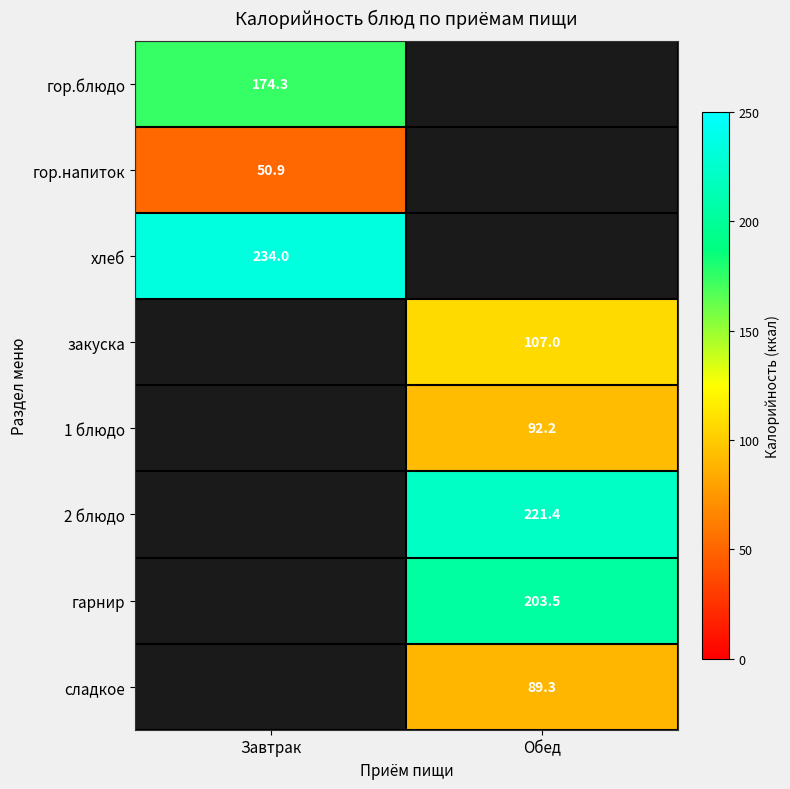

Between Завтрак and Обед, which is larger?

Обед